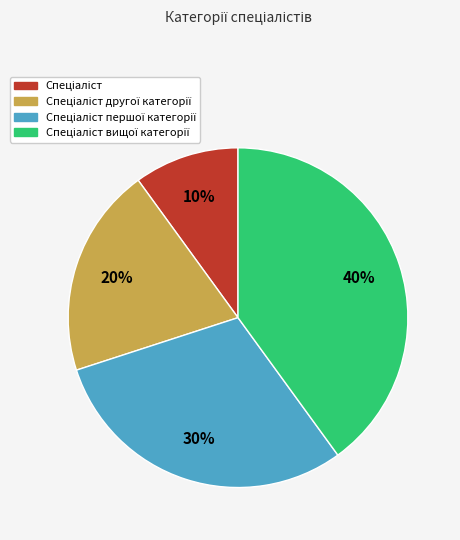

Is there a majority slice in this chart?

No